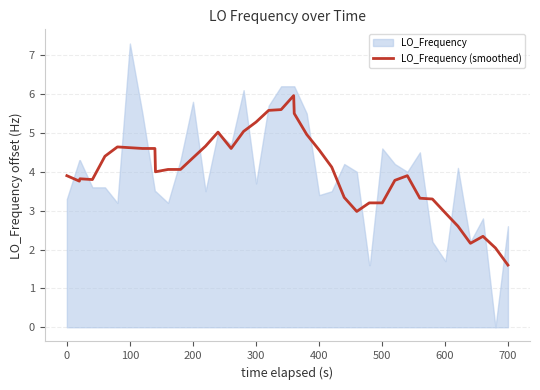

What is the maximum value for LO_Frequency (smoothed)?

6.0